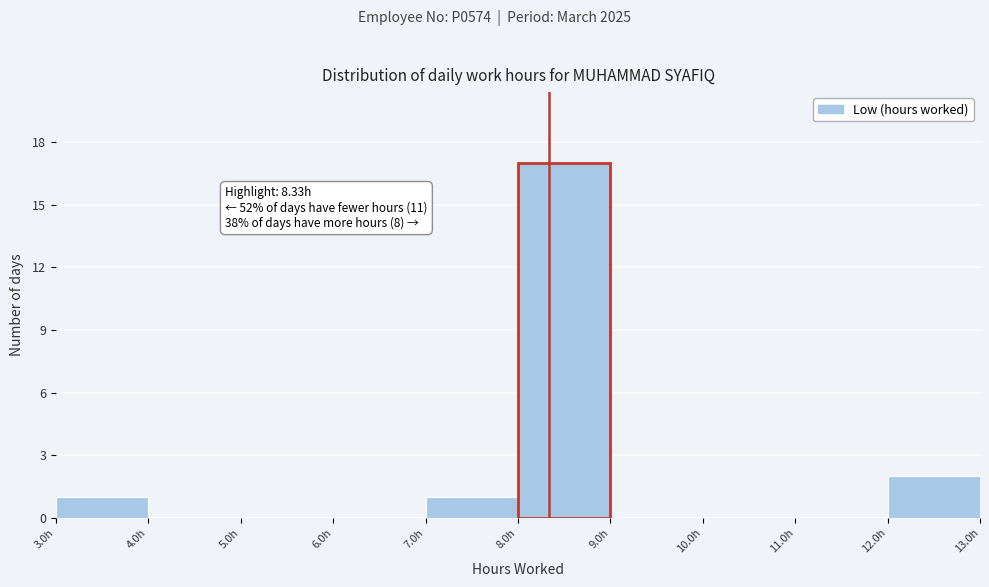

Over which range of the x-axis is the bar tallest?

8 to 9